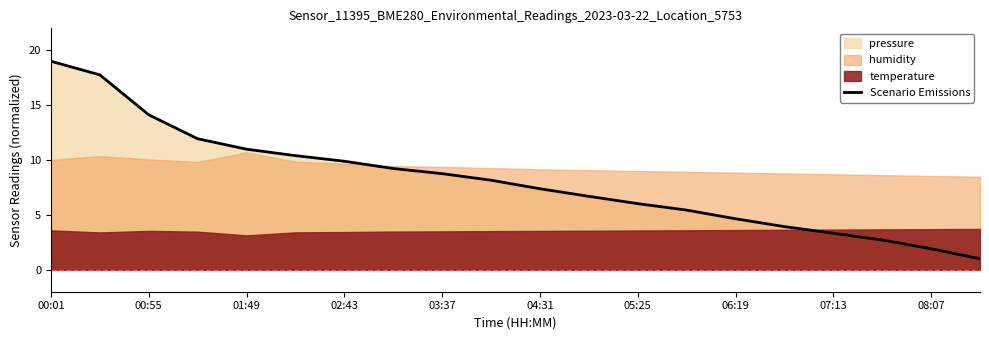

What is the maximum value for Scenario Emissions?

19.0